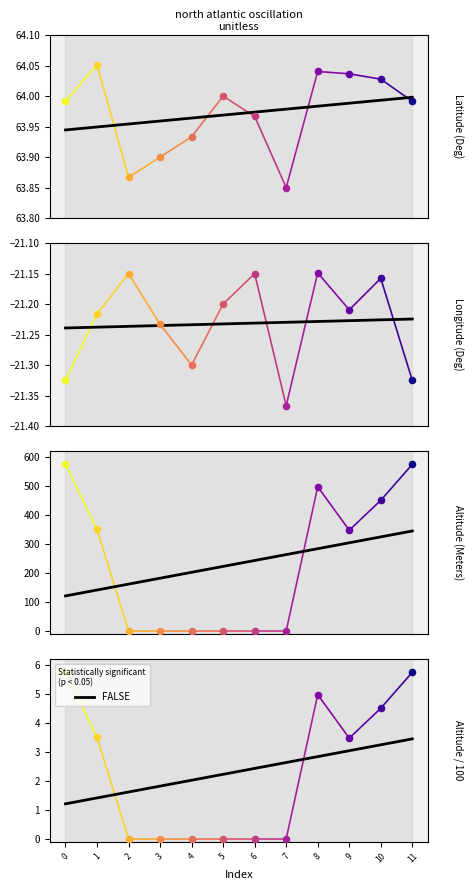

What is the ratio of the value at 3 to the value at 2?

1.0